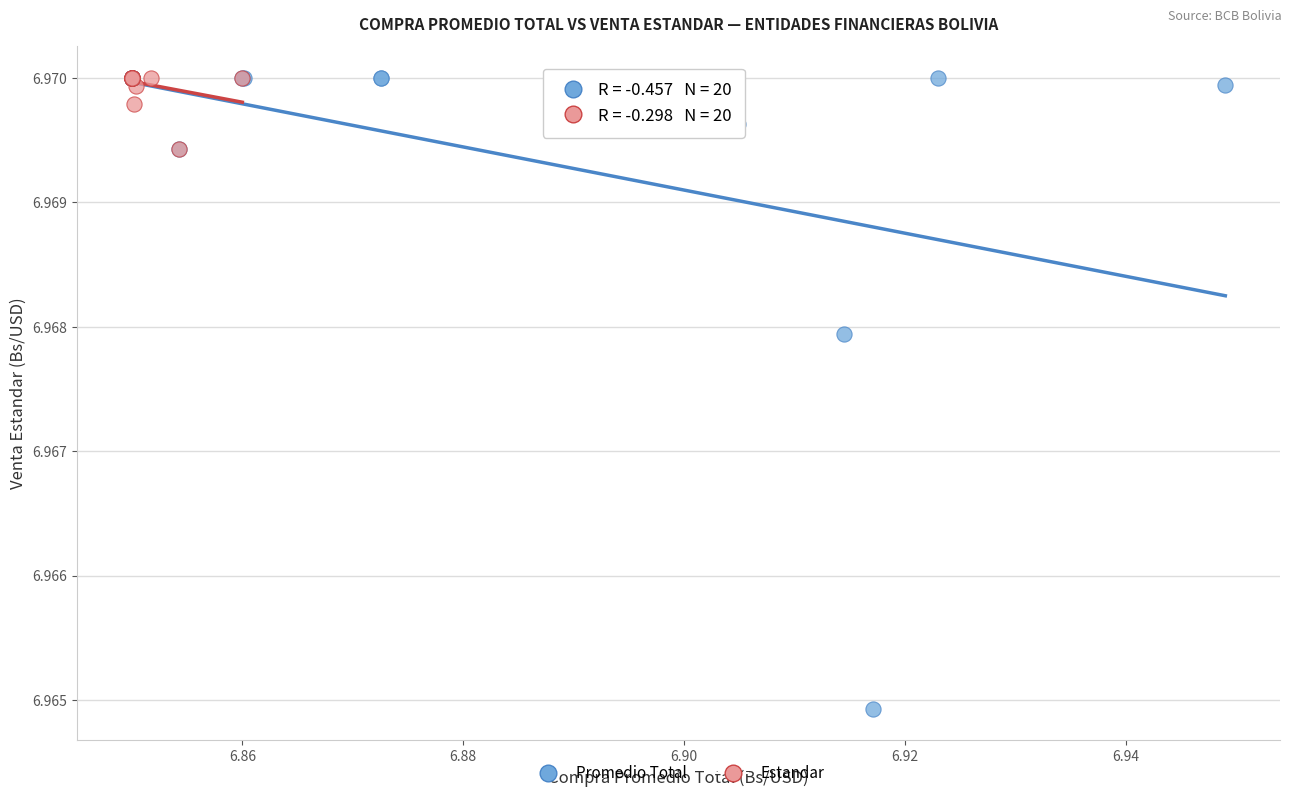

Which series has the largest Y range (max minus min)?

Promedio Total